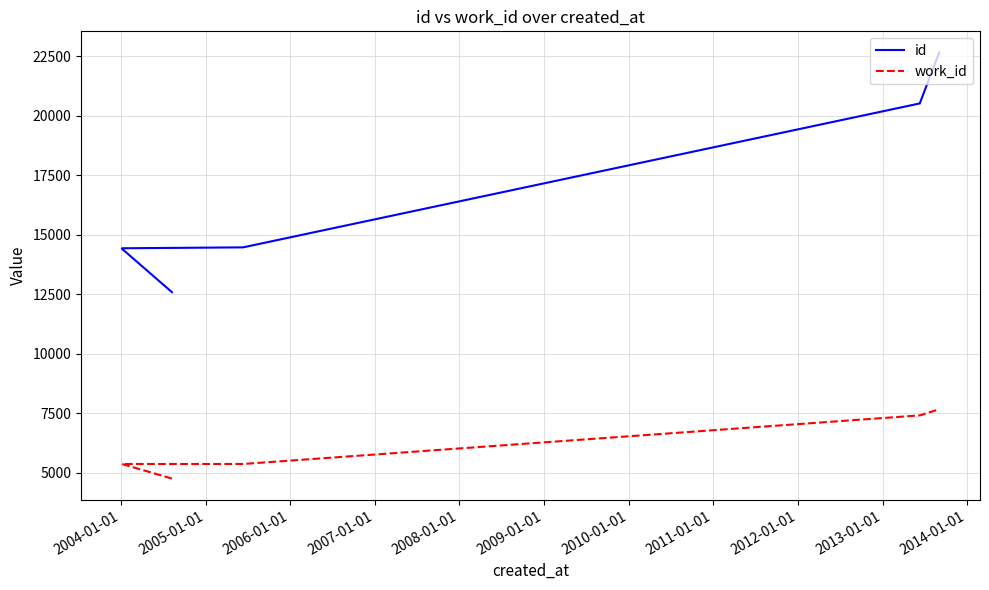

Which series has the largest total across all categories?

id